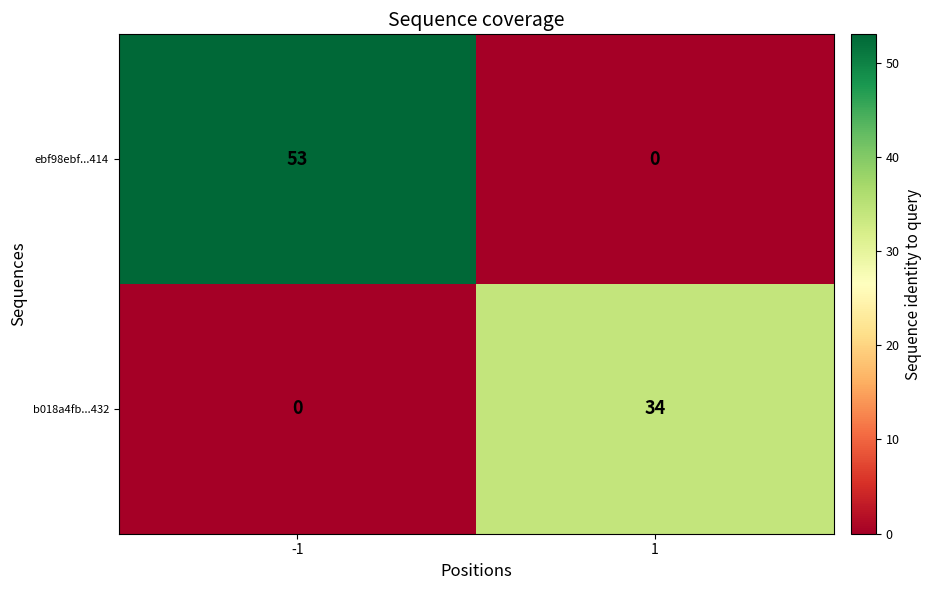

Reading left to right, what are all the values shown in this chart?

ebf98ebf...414: 53	0
b018a4fb...432: 0	34